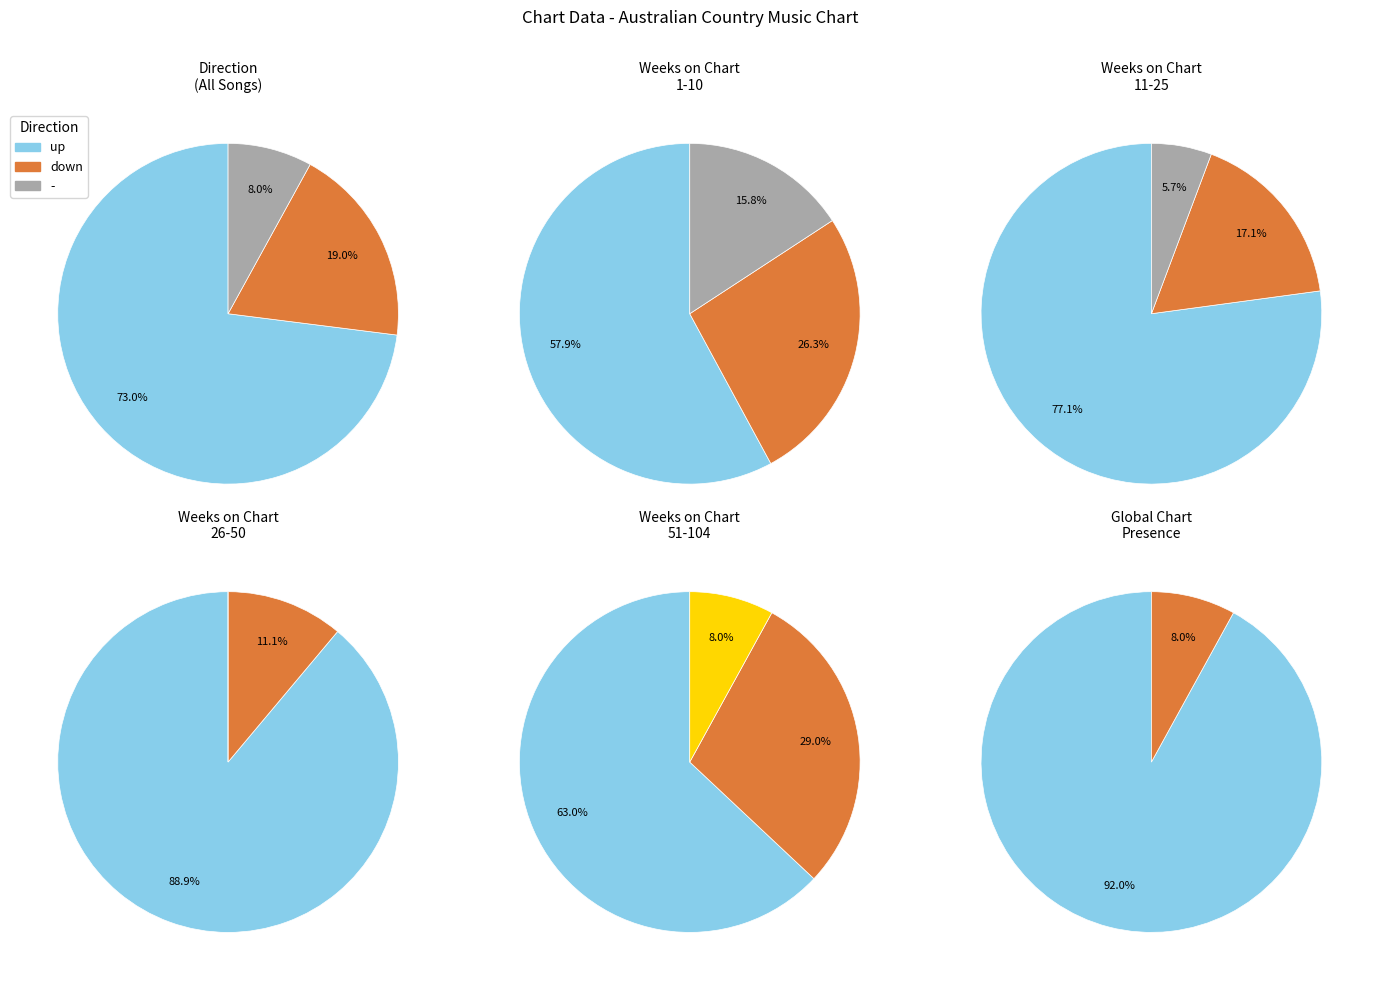

How many slices are in this pie chart?

3